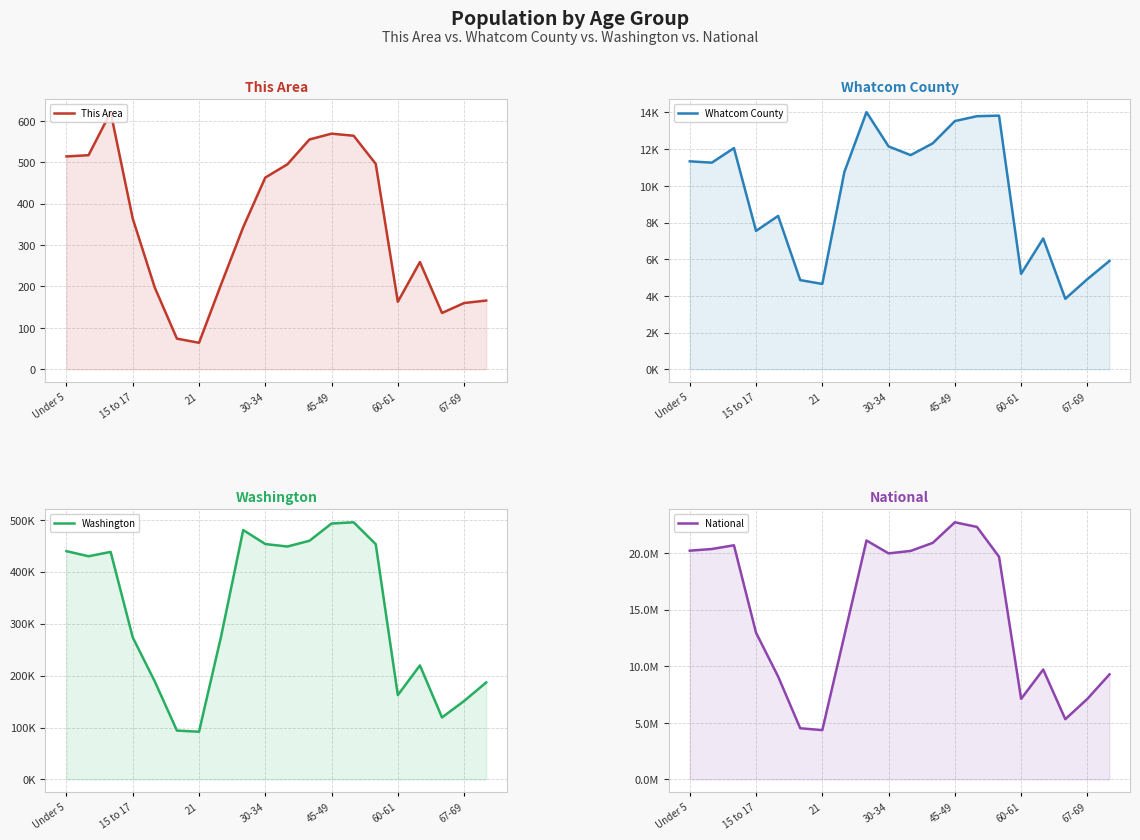

What is the value of the National point at the 8th from the left?

12712576